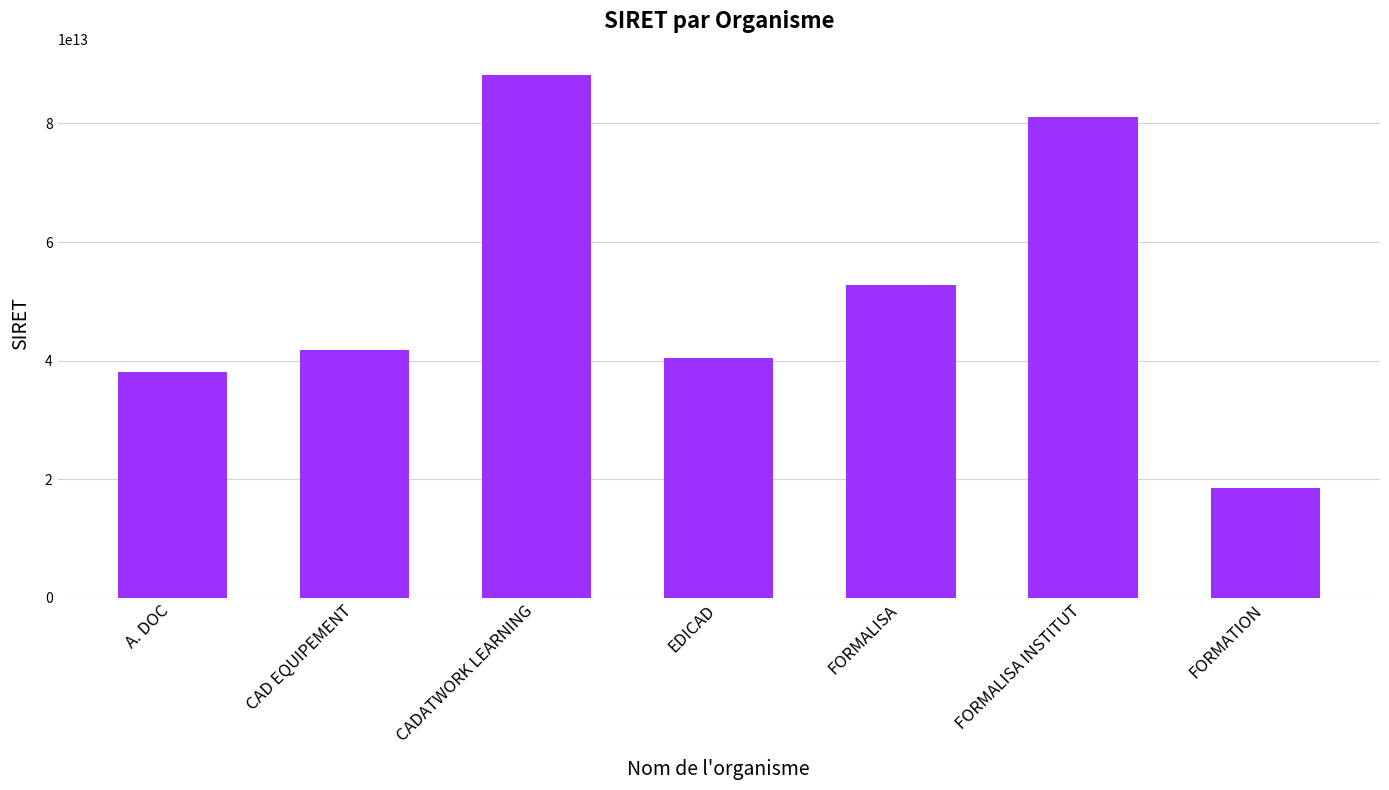

Where is the data nearest to the value 53357712150122?

FORMALISA